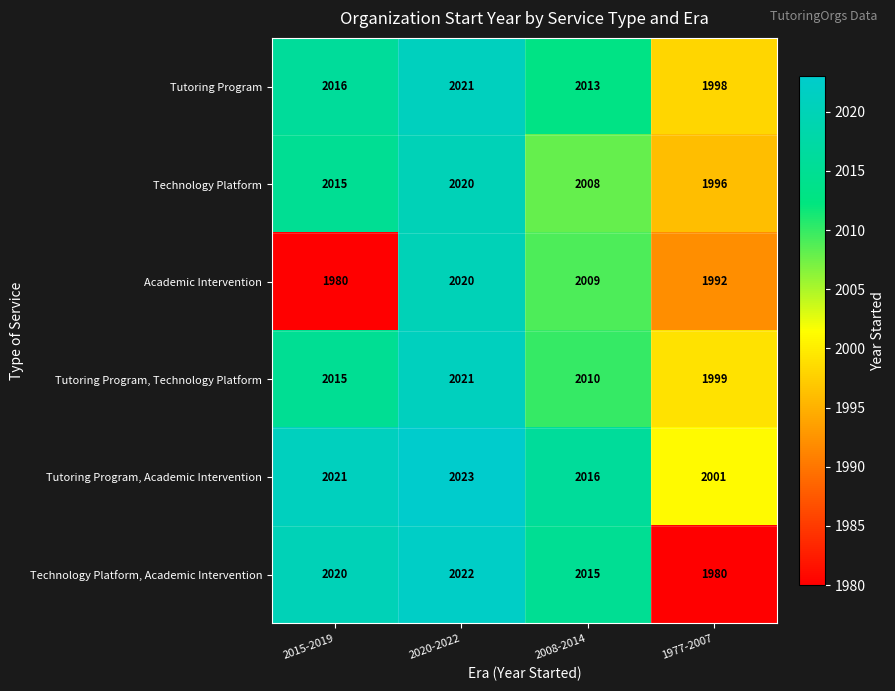

Is it true that Technology Platform equals 2020 at 2020-2022?

True